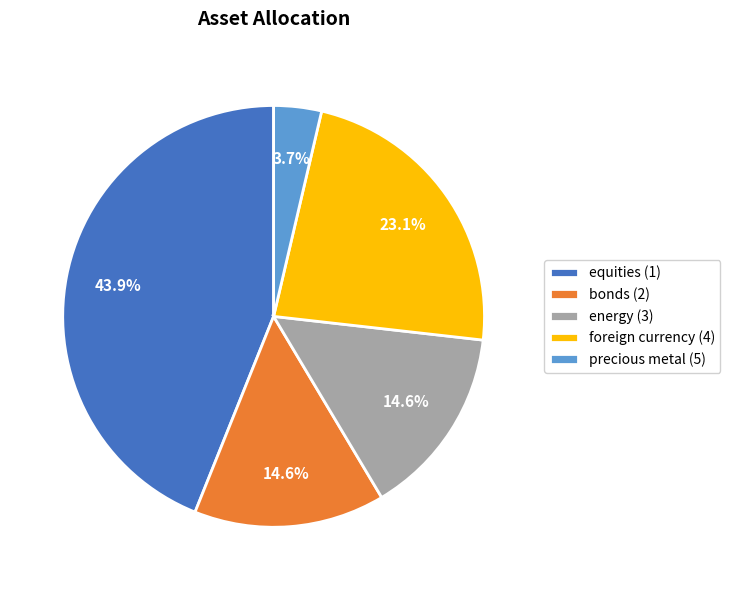

Combined, do energy (3) and equities (1) account for over 50%?

Yes